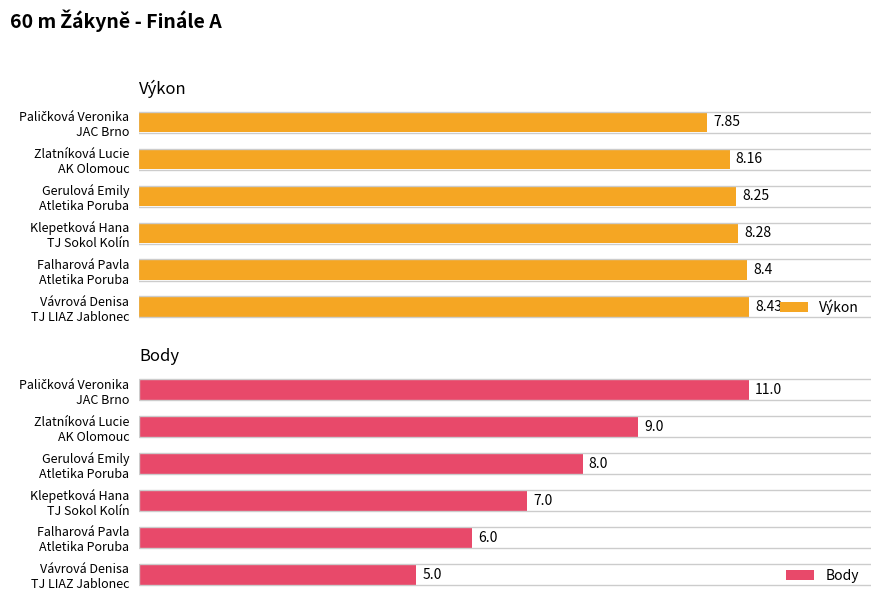

What is the difference between the highest and lowest values at Klepetková Hana TJ Sokol Kolín?

1.3